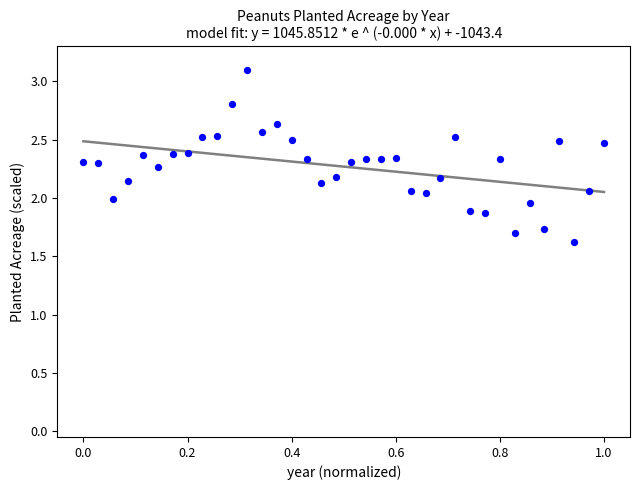

What is the range of X values (max minus min)?

1.0